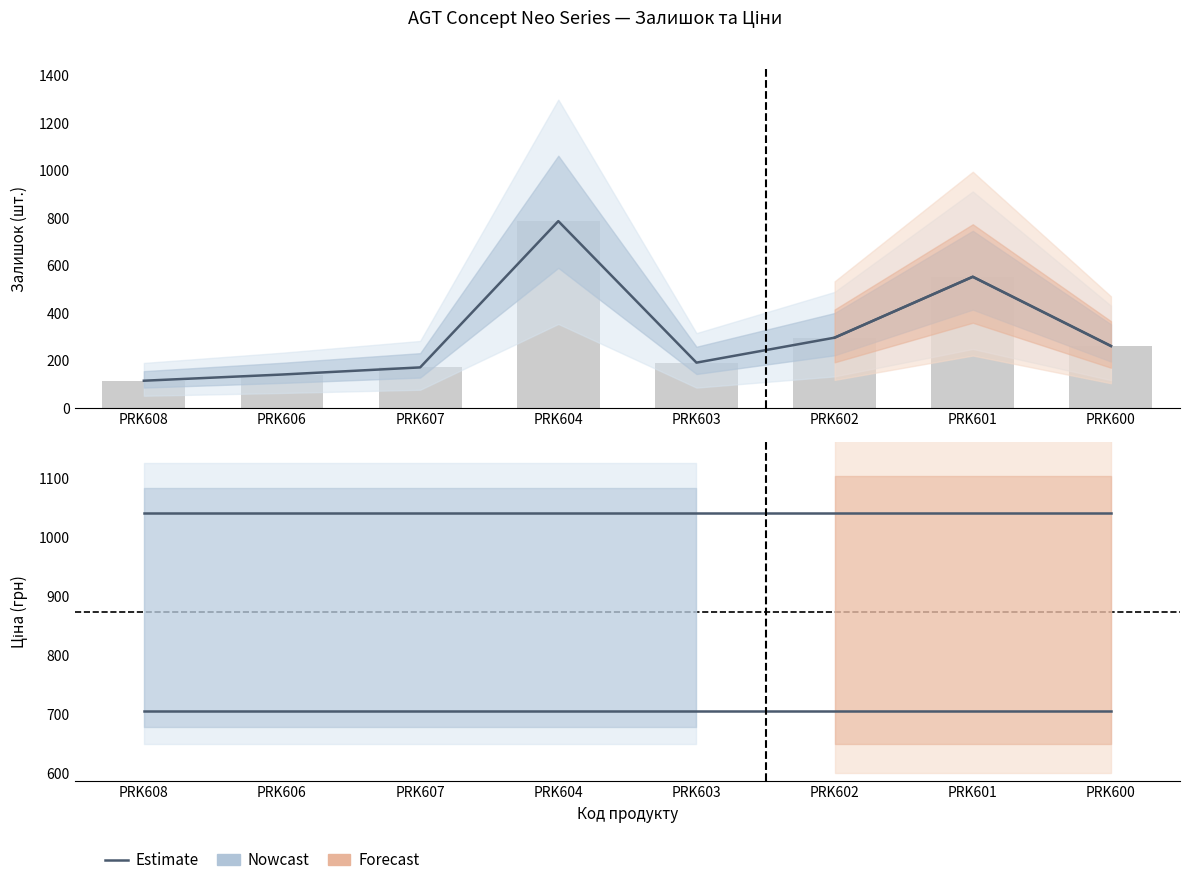

Is the value of Ціна at PRK607 greater than the value of Залишок at PRK607?

Yes